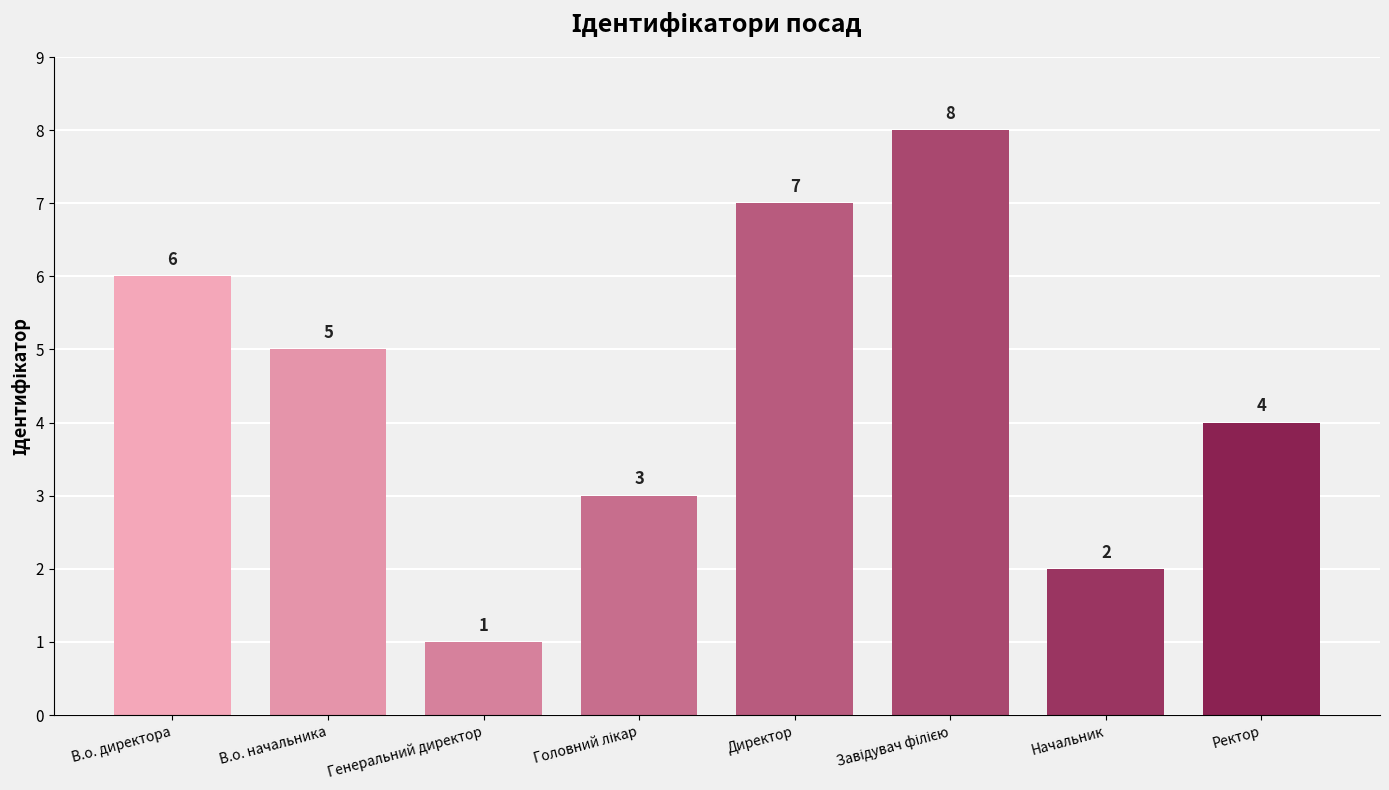

What is the ratio of the value at Начальник to the value at Ректор?

0.5